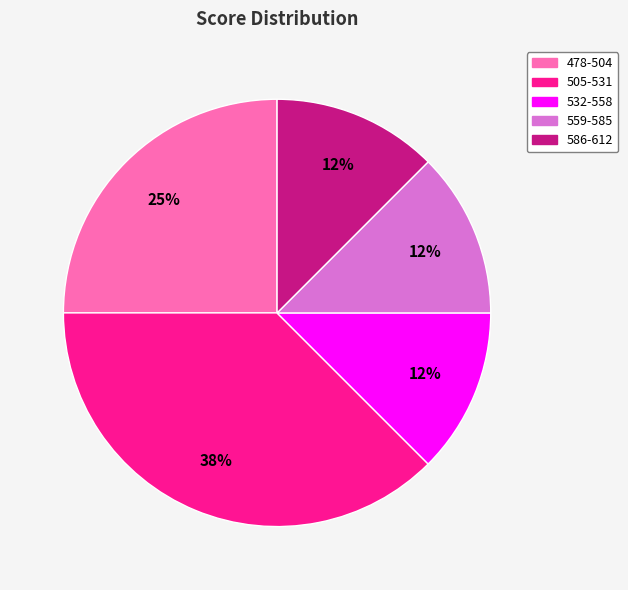

Is there any slice that represents more than half of the pie?

No